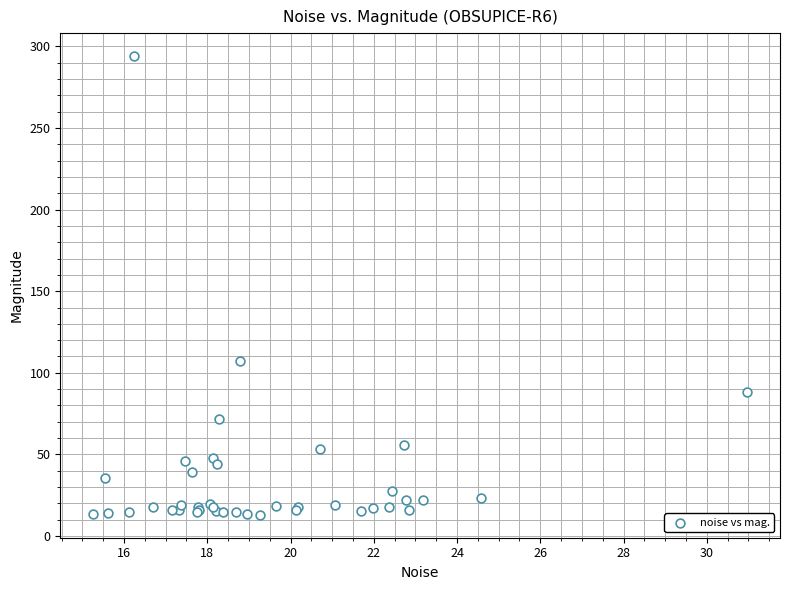

What Y value in the scatter plot is closest to 153?

107.2